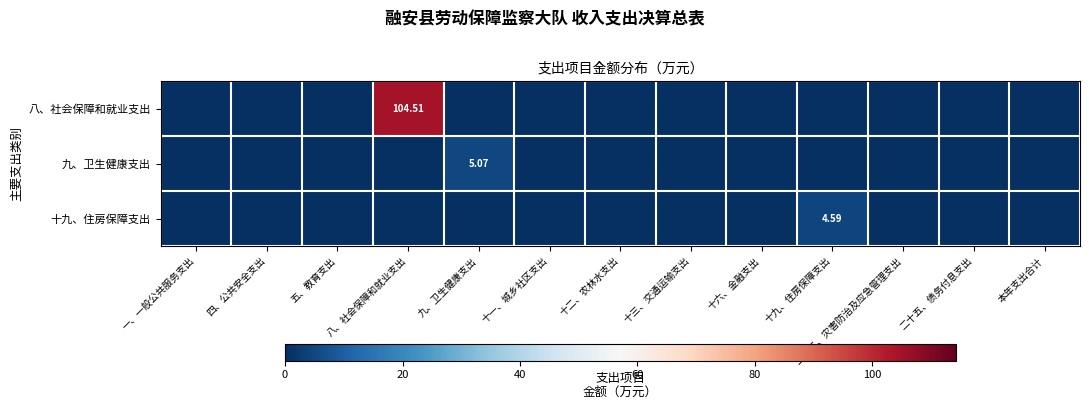

How many 九、卫生健康支出 values are between 0 and 1?

12